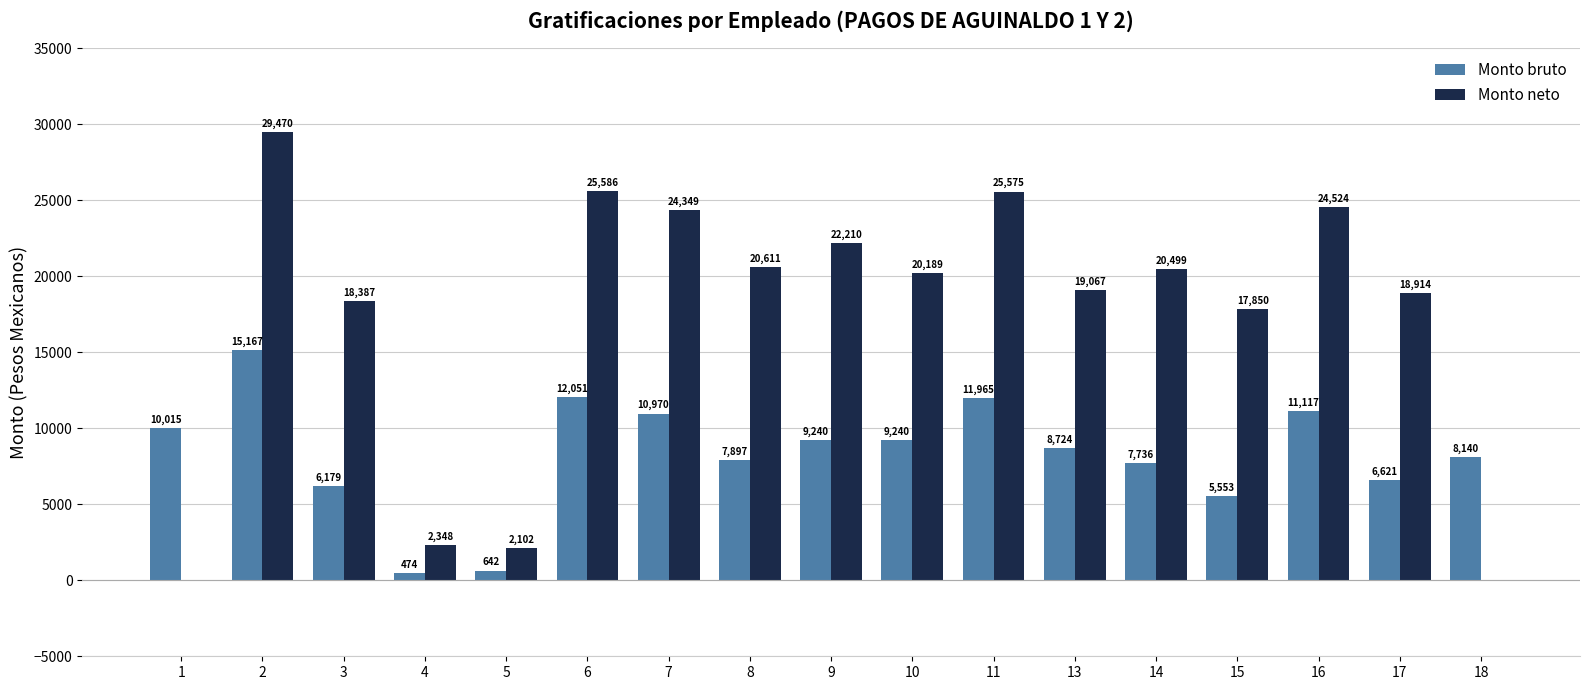

Which series has the largest range (max minus min)?

Monto neto